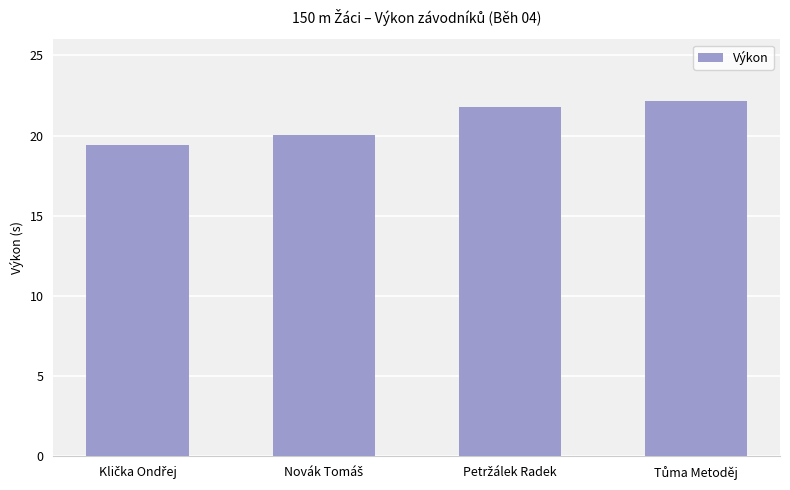

What is the smallest value displayed?

19.4